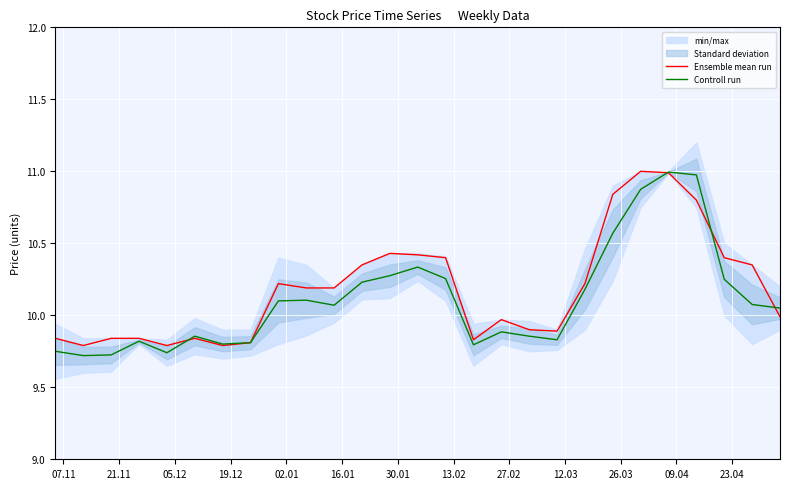

What is the maximum value for Controll run?

11.0